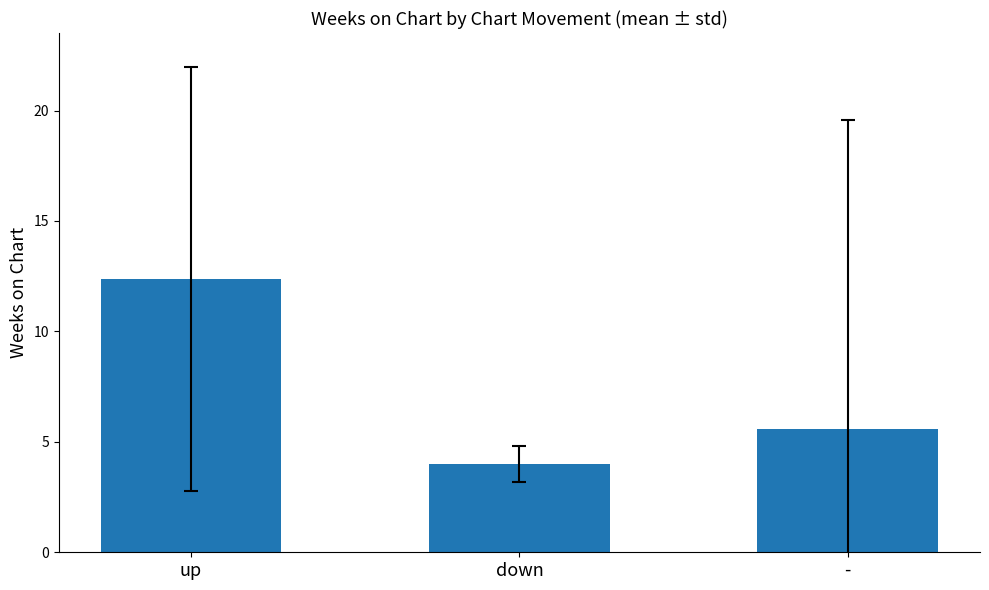

What is the ratio of the value at up to the value at -?

2.2